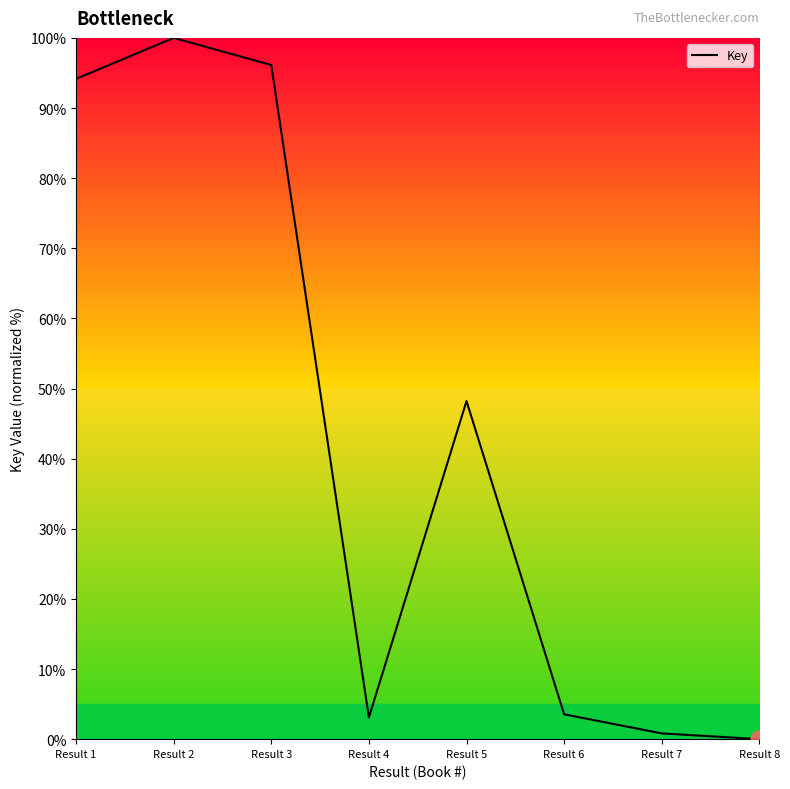

The chart shows a value of 67.3 at Result 5. True or false?

False